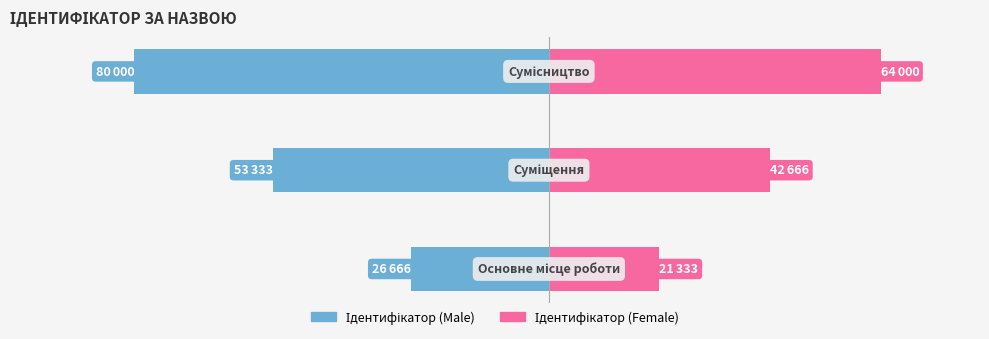

What is the value of the Ідентифікатор (право) bar at the 2nd from the left?

42666.7